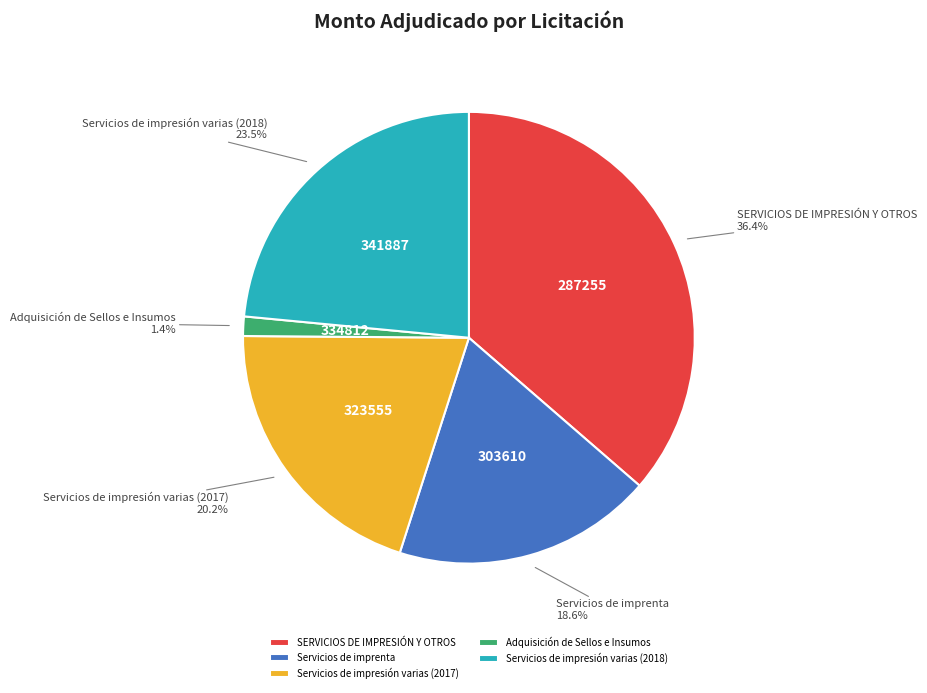

How many slices are in this pie chart?

5